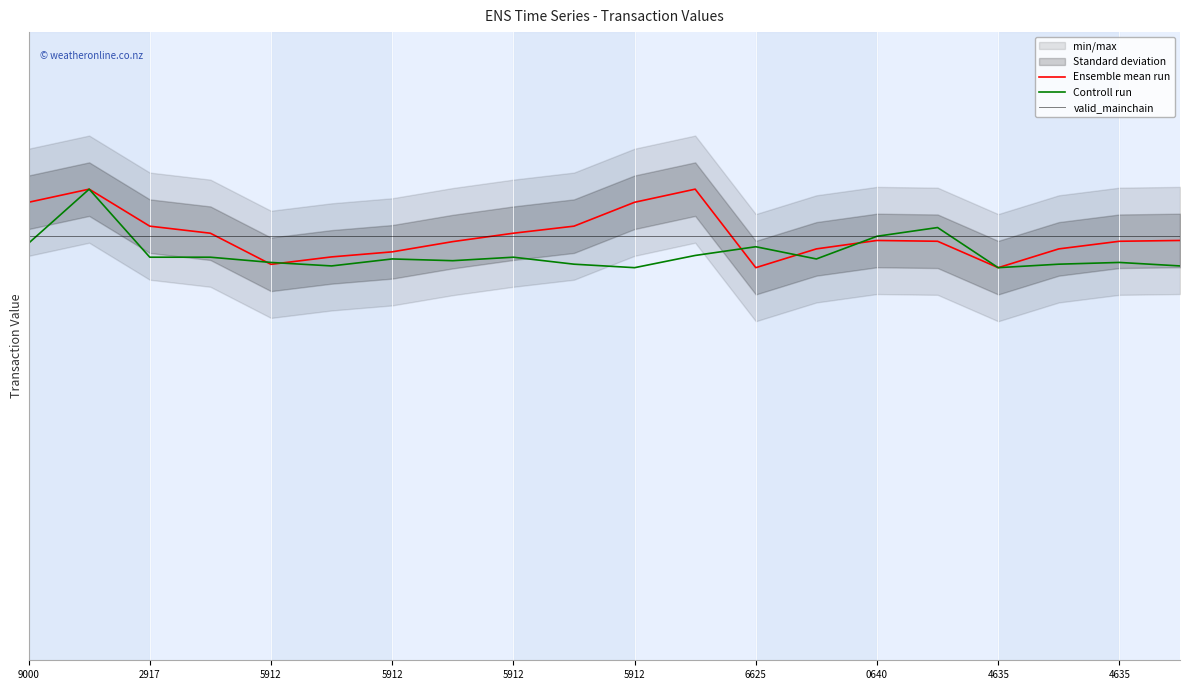

The value of valid_mainchain at 2917 is 0.1. True or false?

False